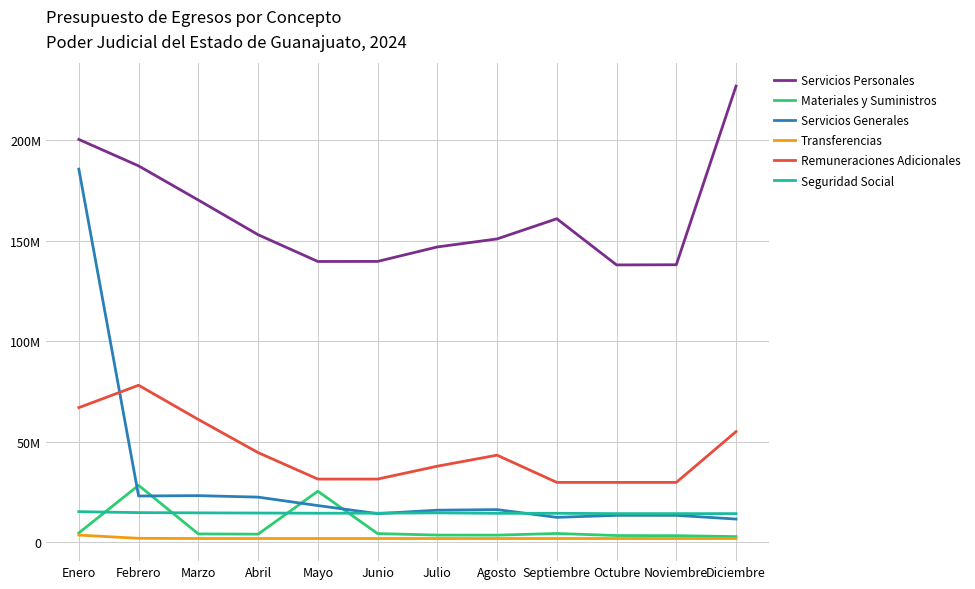

What position from the right is Diciembre?

1